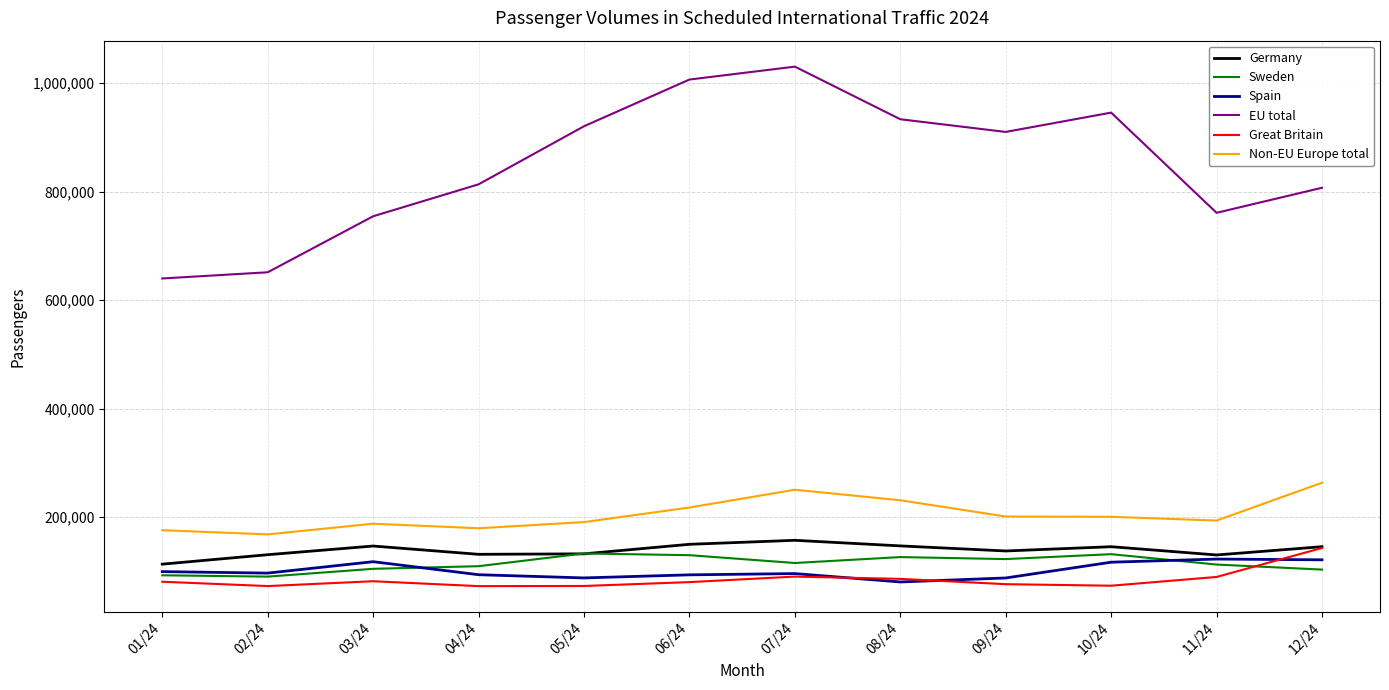

What is the total value across all series at 12/24?

1584059